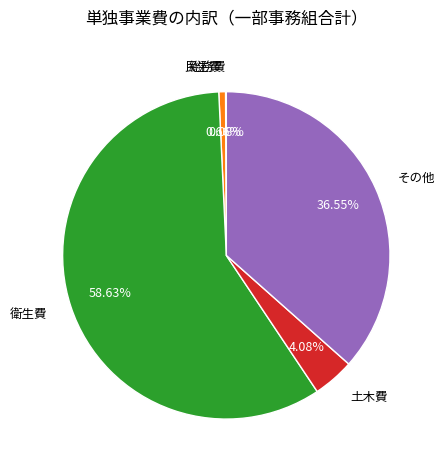

What percentage is the 民生費 slice, to the nearest percent?

1%